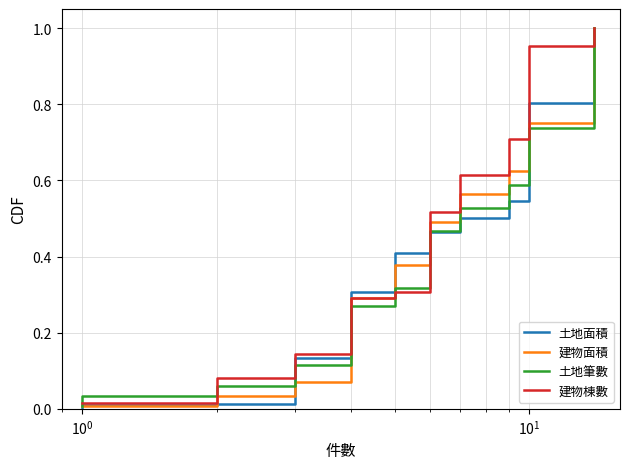

What are all the series names shown in the legend?

土地面積, 建物面積, 土地筆數, 建物棟數